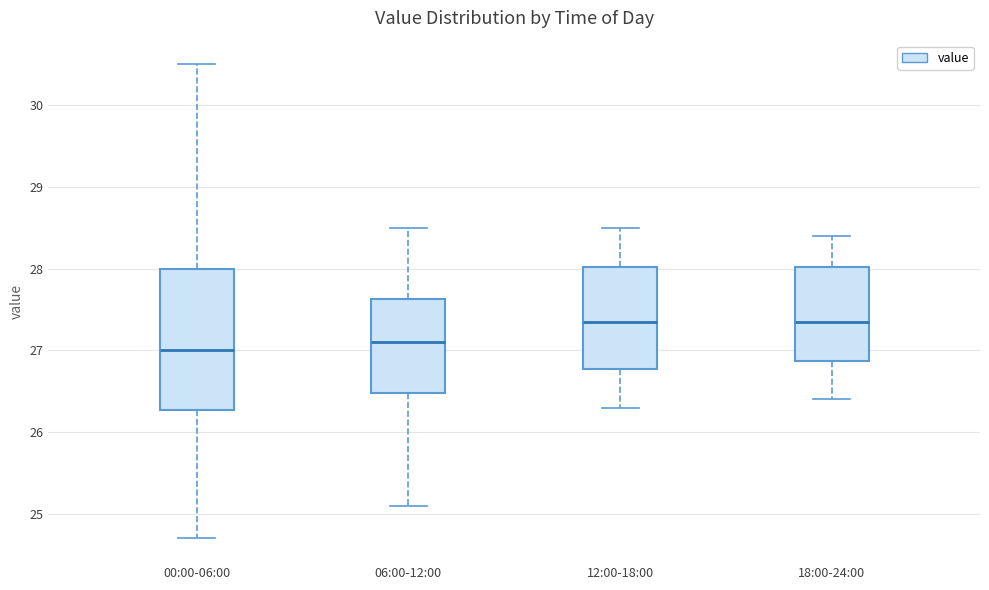

Reading left to right, read every box against the y-axis: the position of its median line, the range the box covers, and the ends of its whiskers. The values are not printed on the chart, so give them approximately, as read against the axis.

00:00-06:00: median 27.0, box 26.3 to 28.0, whiskers 24.7 to 30.5
06:00-12:00: median 27.1, box 26.5 to 27.6, whiskers 25.1 to 28.5
12:00-18:00: median 27.4, box 26.8 to 28.0, whiskers 26.3 to 28.5
18:00-24:00: median 27.4, box 26.9 to 28.0, whiskers 26.4 to 28.4